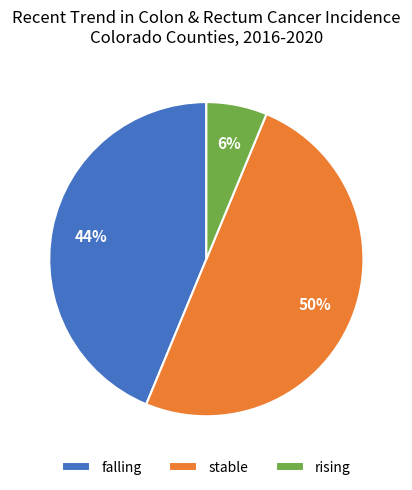

To the nearest percent, what is the difference between the largest and smallest slice percentages?

44%